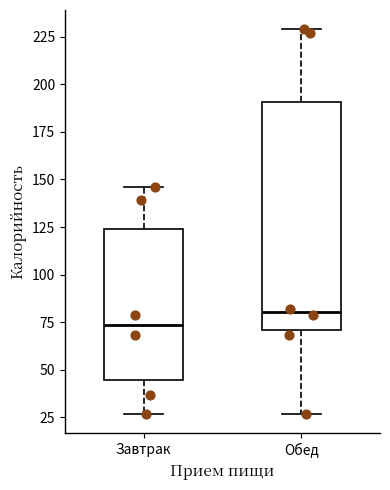

Which box's median line is the highest?

Обед